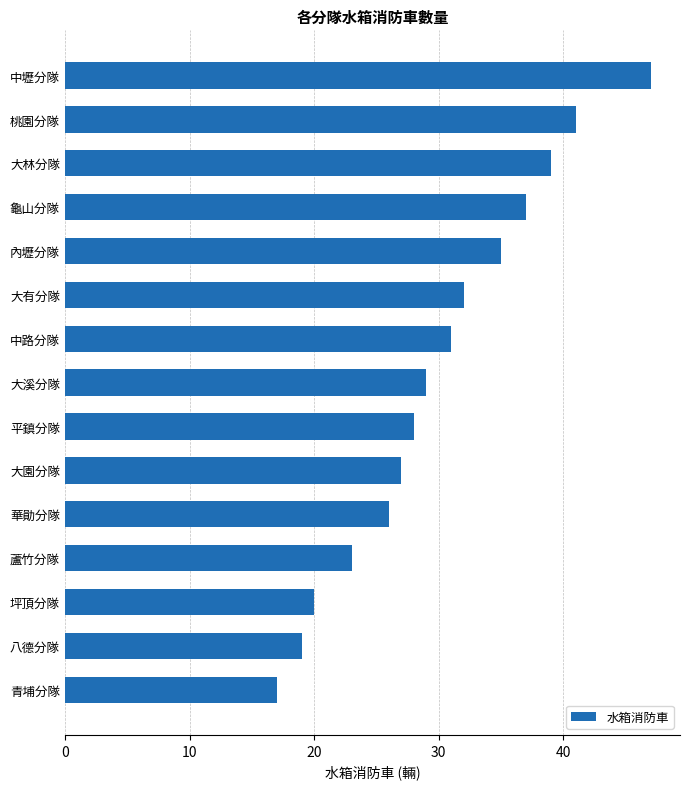

What is the average value?

30